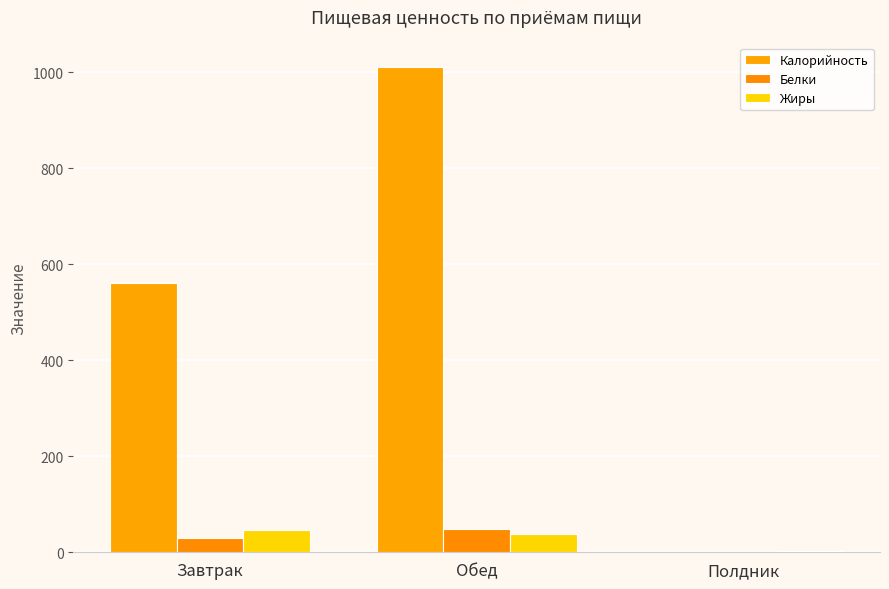

What is the sum of the Белки values at Обед and Полдник?

49.5